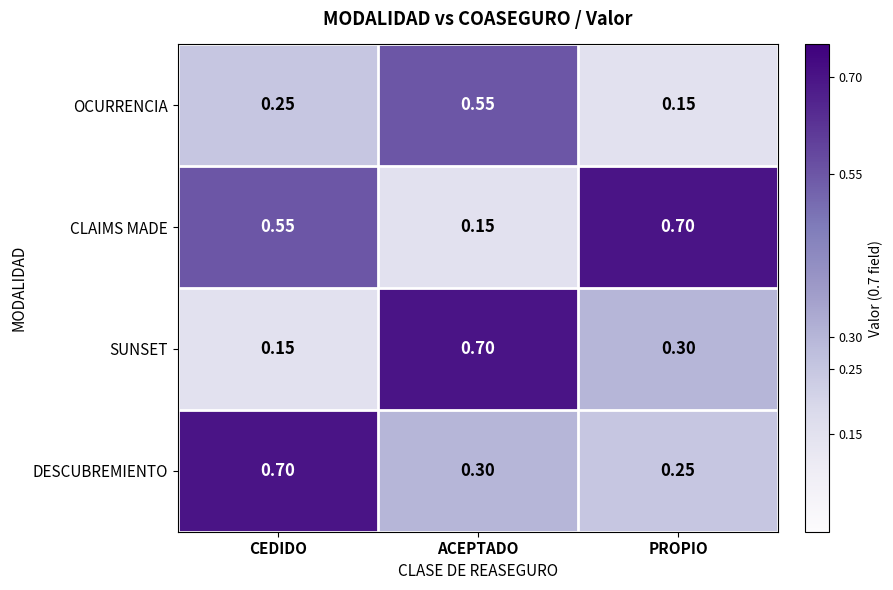

Which category has the lowest value in the SUNSET series?

CEDIDO